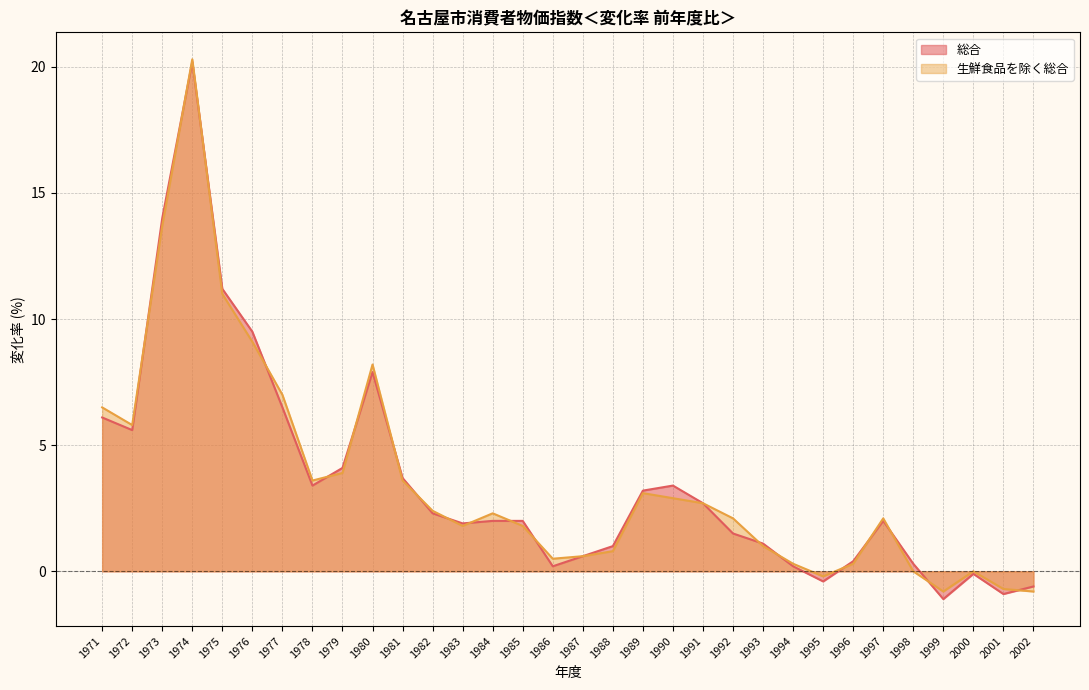

Reading left to right, what are all the values shown in this chart?

総合: 6.1	5.6	14.0	20.2	11.2	9.5	6.5	3.4	4.1	7.9	3.7	2.3	1.9	2.0	2.0	0.2	0.6	1.0	3.2	3.4	2.7	1.5	1.1	0.2	-0.4	0.4	2.0	0.3	-1.1	-0.1	-0.9	-0.6
生鮮食品を除く総合: 6.5	5.8	13.7	20.3	11.0	9.1	7.0	3.6	3.9	8.2	3.6	2.4	1.8	2.3	1.8	0.5	0.6	0.8	3.1	2.9	2.7	2.1	1.0	0.3	-0.2	0.3	2.1	0.0	-0.8	0.0	-0.7	-0.8